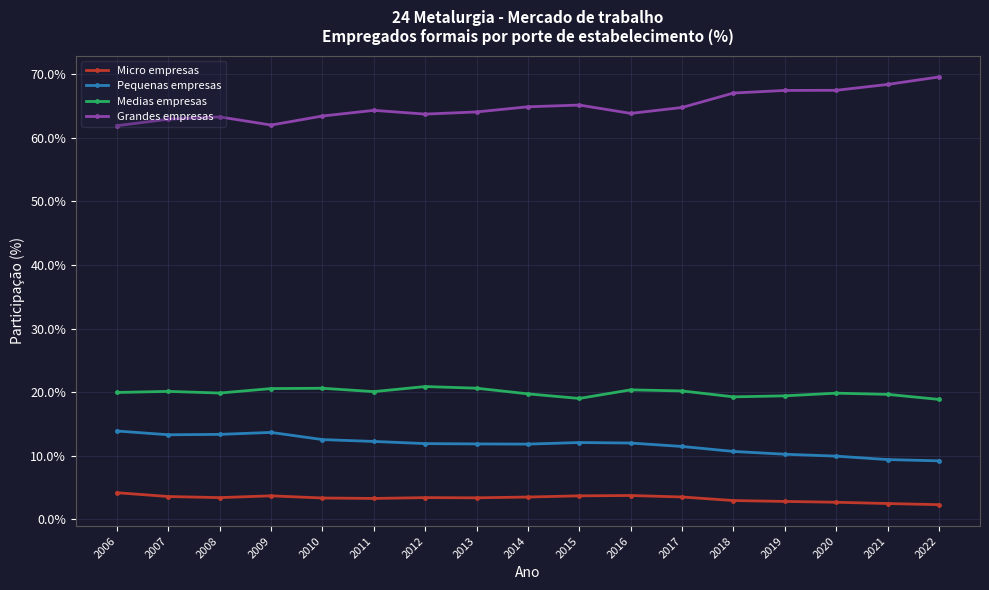

Does the chart display data point markers on the line(s)?

Yes